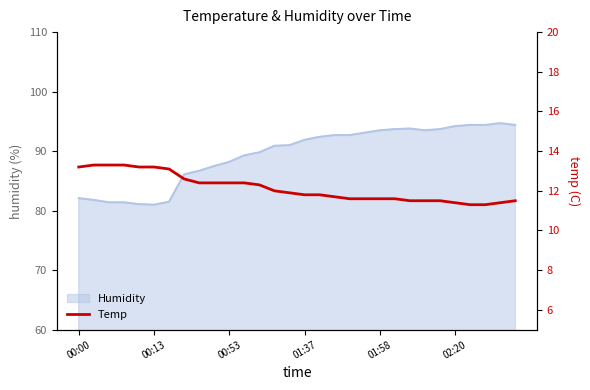

What is the highest value of the Humidity series?

94.7